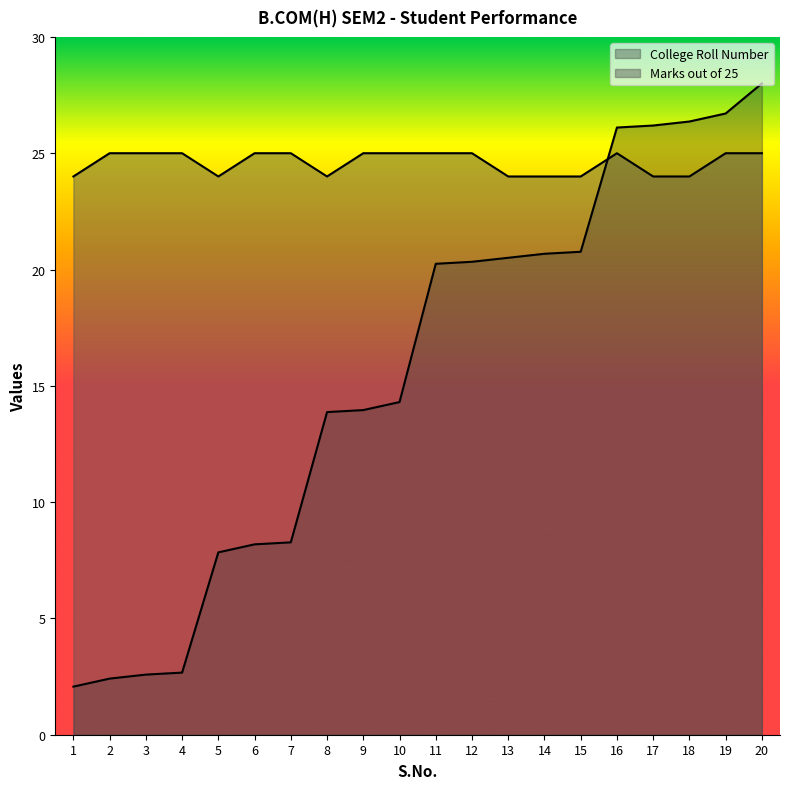

Where is College Roll Number nearest to the value 15?

10